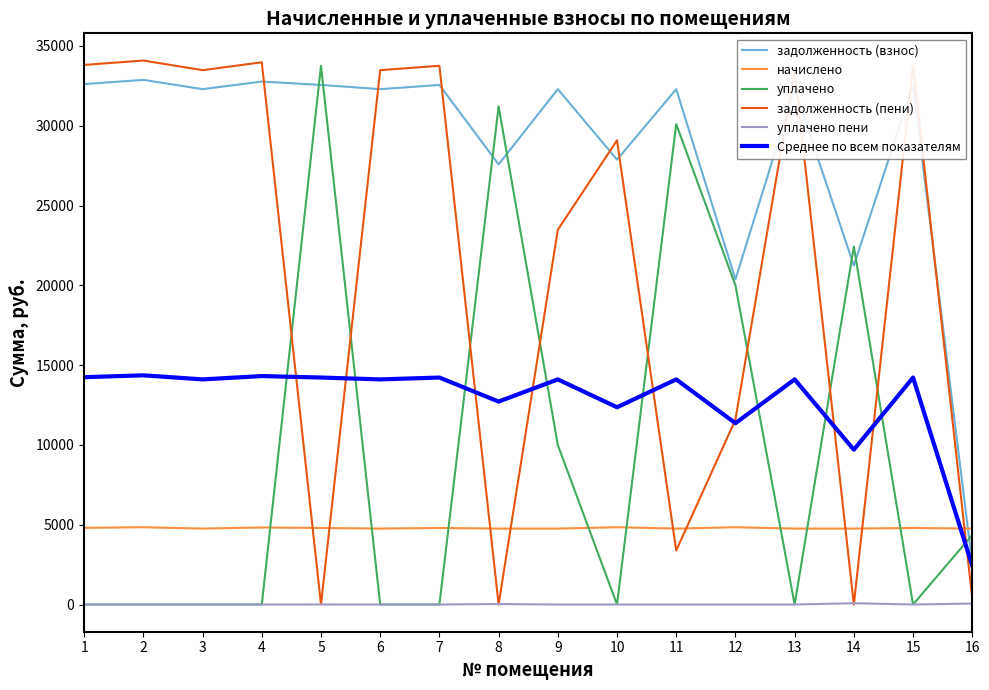

What is the difference between the highest and lowest values at 10?

29085.5